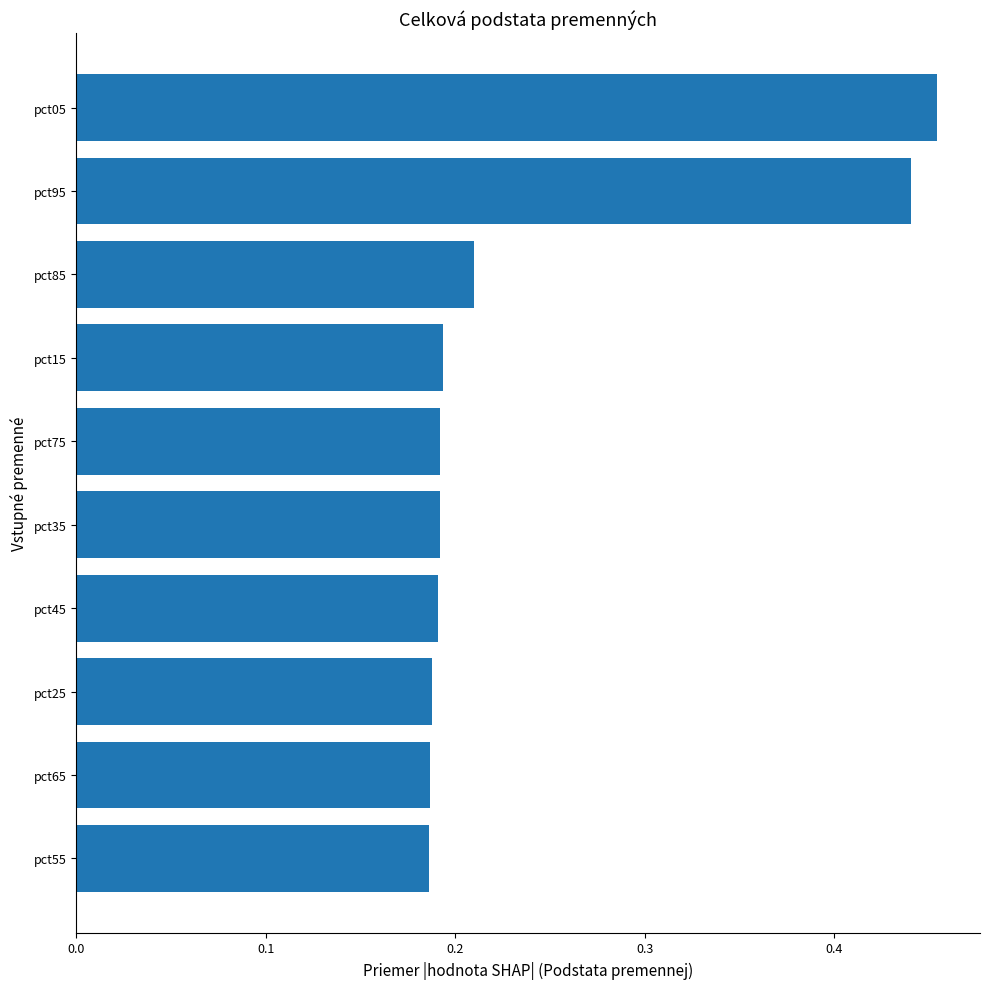

Between pct05 and pct45, which is larger?

pct05